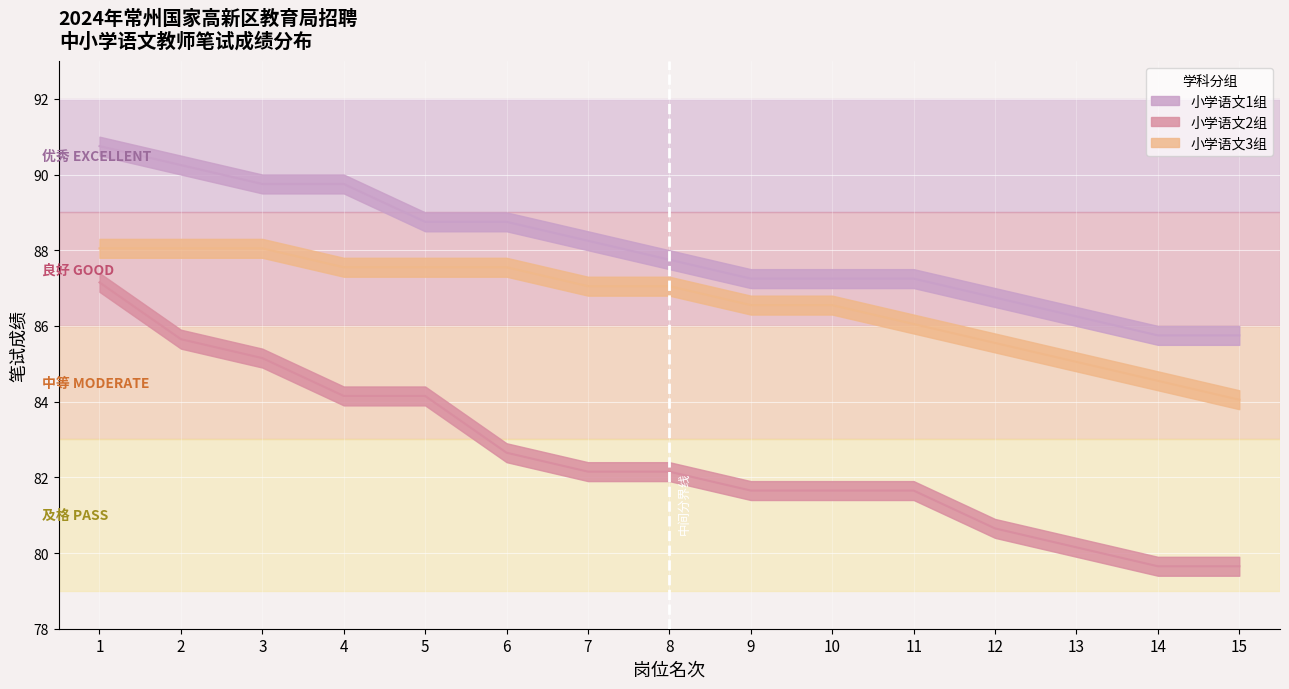

Which series has the largest range (max minus min)?

小学语文2组